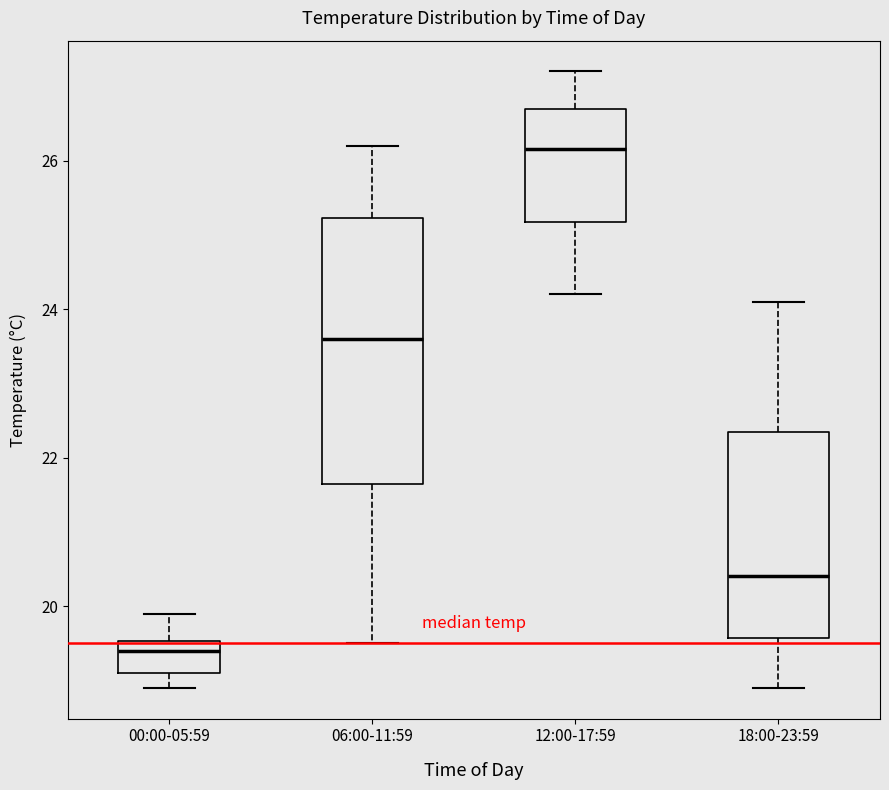

Comparing the boxes themselves (not the whiskers), which one is the tallest?

06:00-11:59